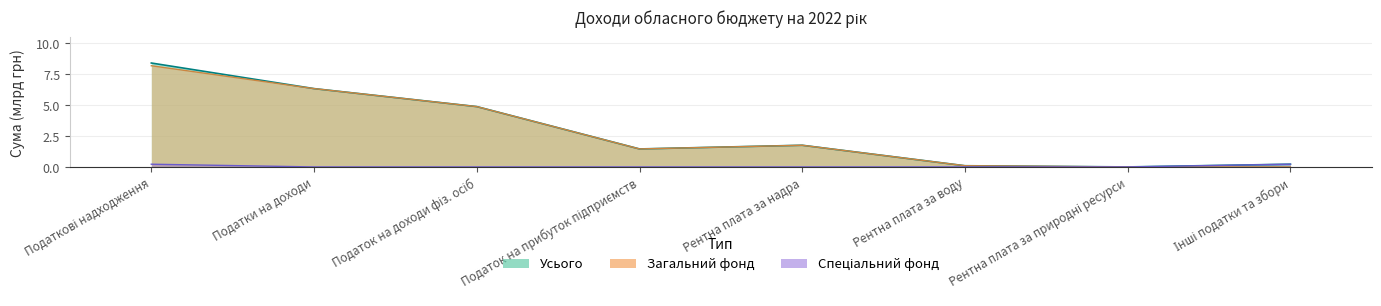

Where is the first local minimum for Загальний фонд?

Податок на прибуток підприємств